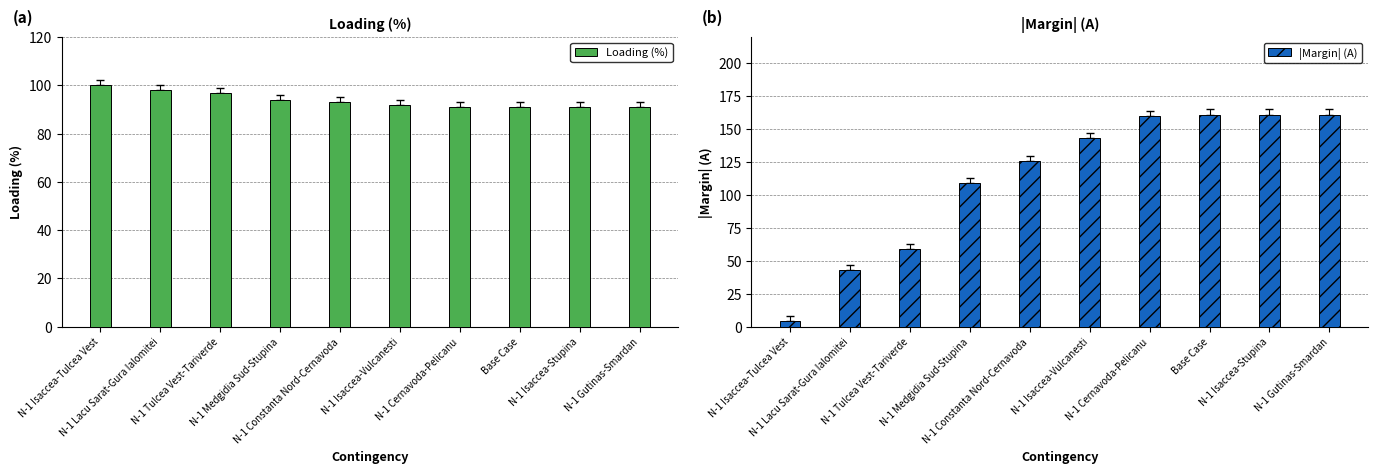

What position from the left is N-1 Isaccea-Stupina?

9